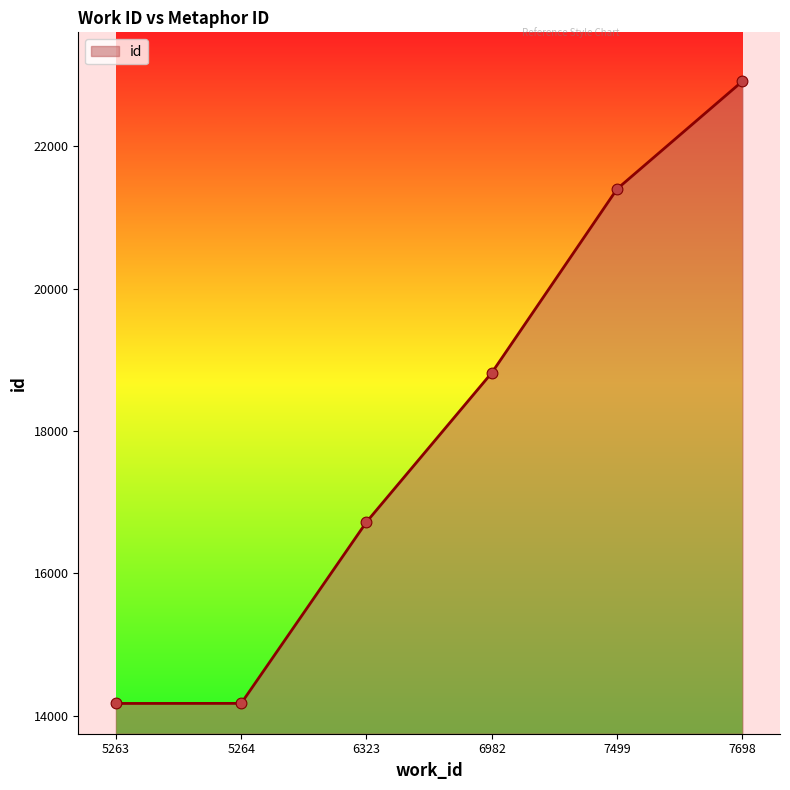

Between 5264 and 6323, which is larger?

6323